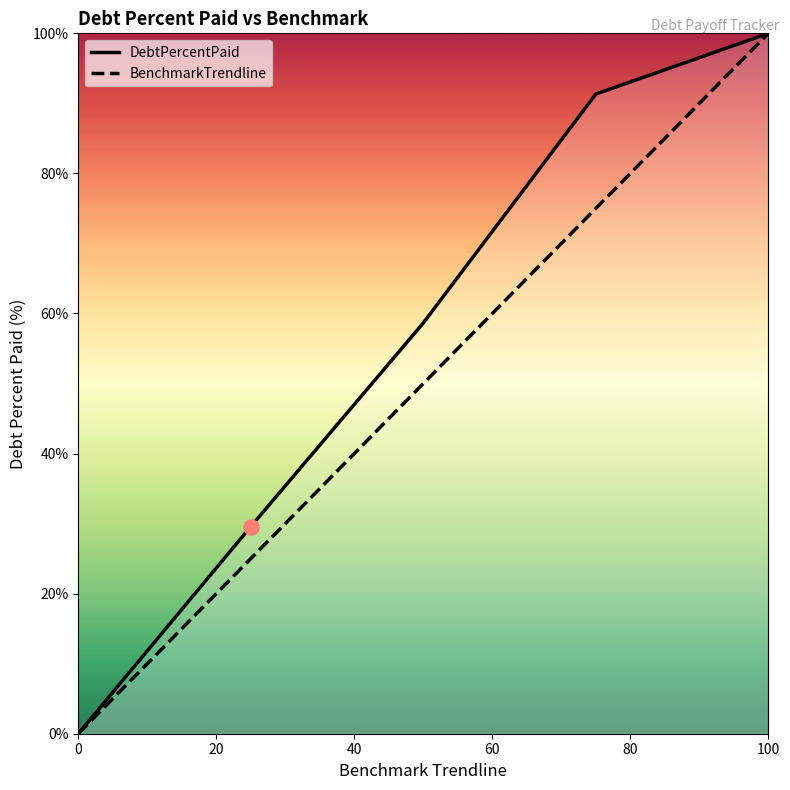

At how many categories does at least one series exceed 44?

3